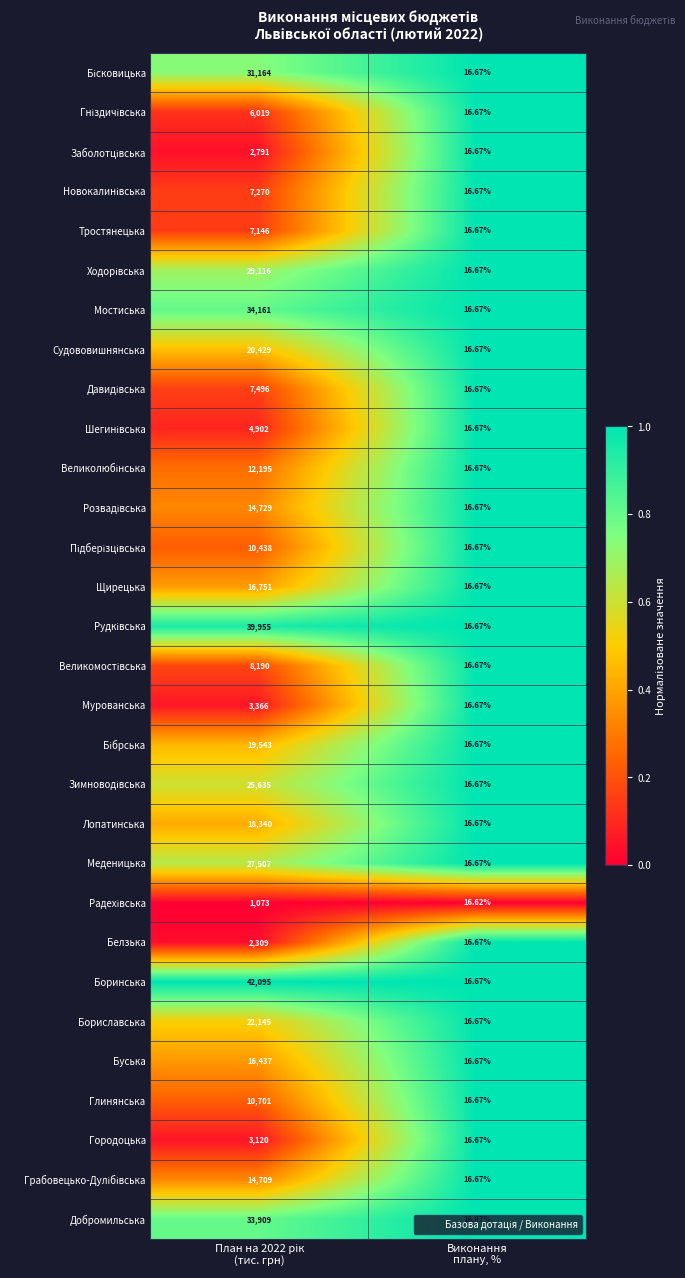

Which category has the lowest value across all series?

Виконання
плану, %